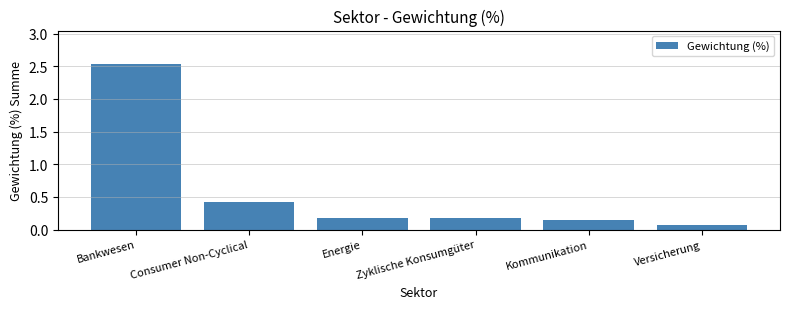

What is the value of the 2nd bar from the left?

0.4